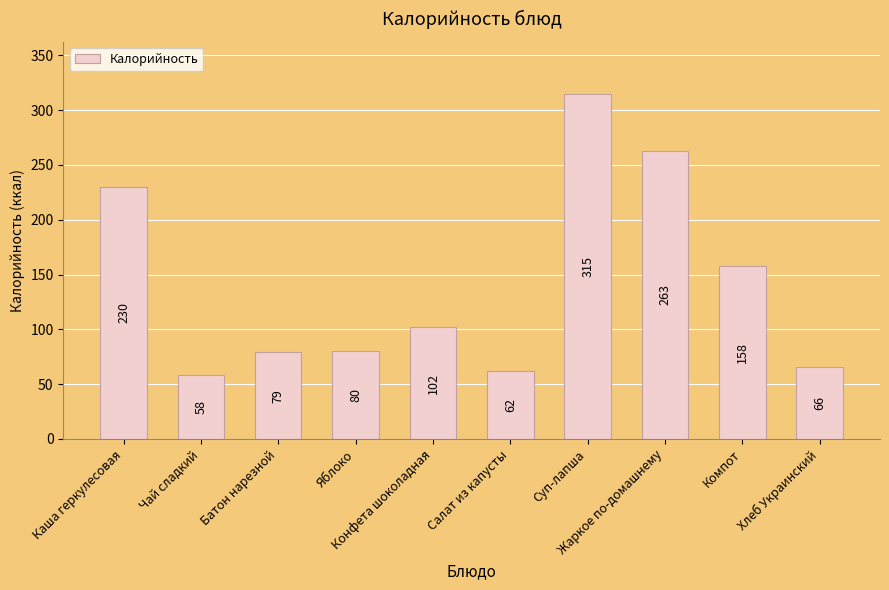

List the labels in order of value, largest first.

Суп-лапша, Жаркое по-домашнему, Каша геркулесовая, Компот, Конфета шоколадная, Яблоко, Батон нарезной, Хлеб Украинский, Салат из капусты, Чай сладкий